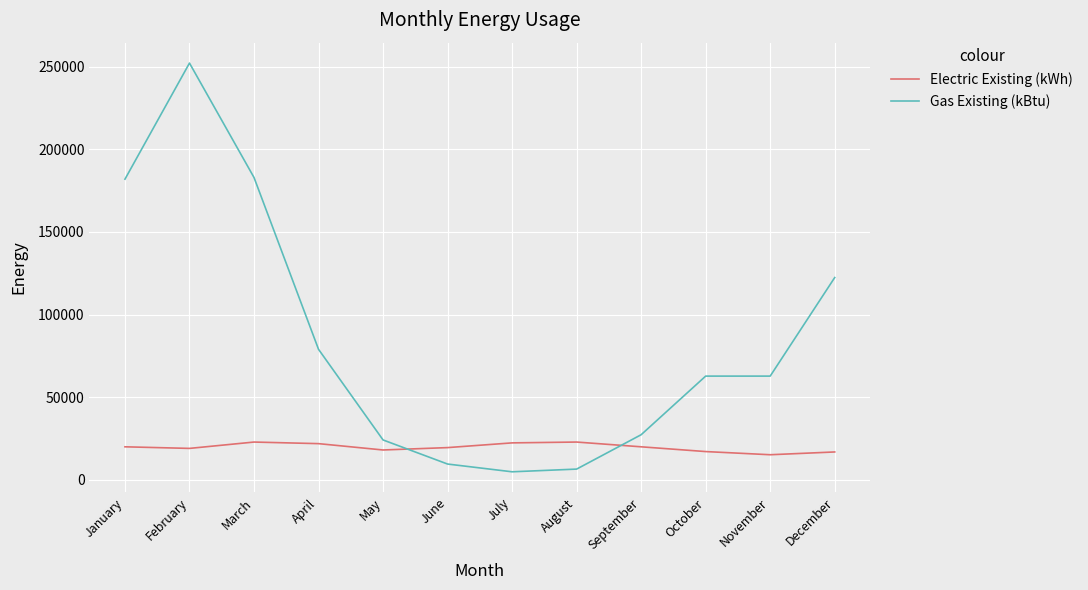

Which series changed the most between February and July?

Gas Existing (kBtu)